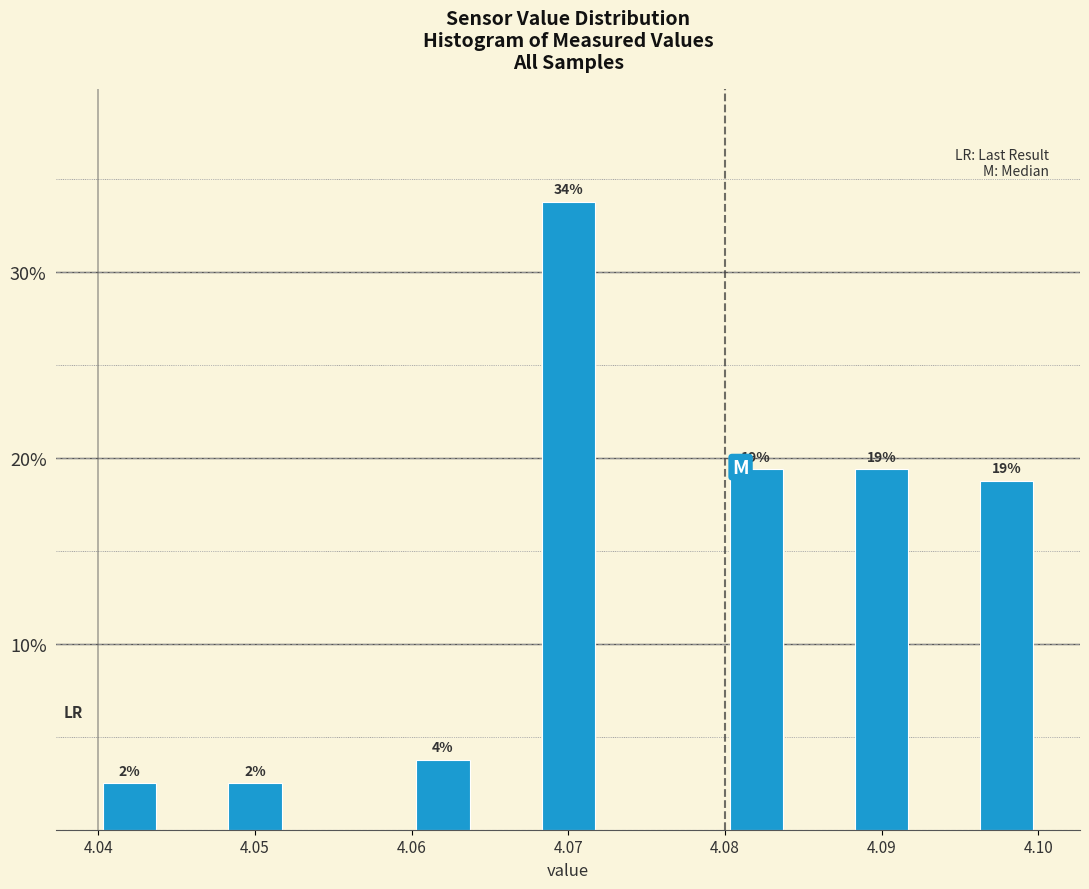

Which range on the x-axis has the tallest bar?

4.068 to 4.072